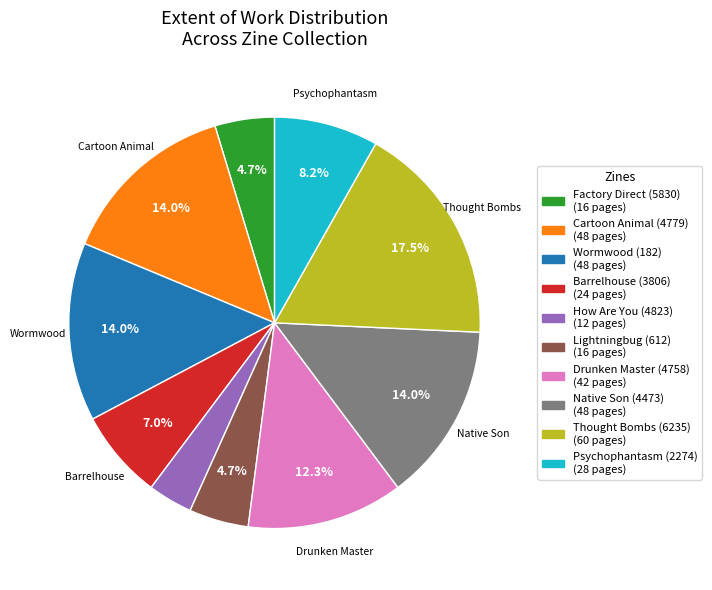

Is there any slice that represents more than half of the pie?

No